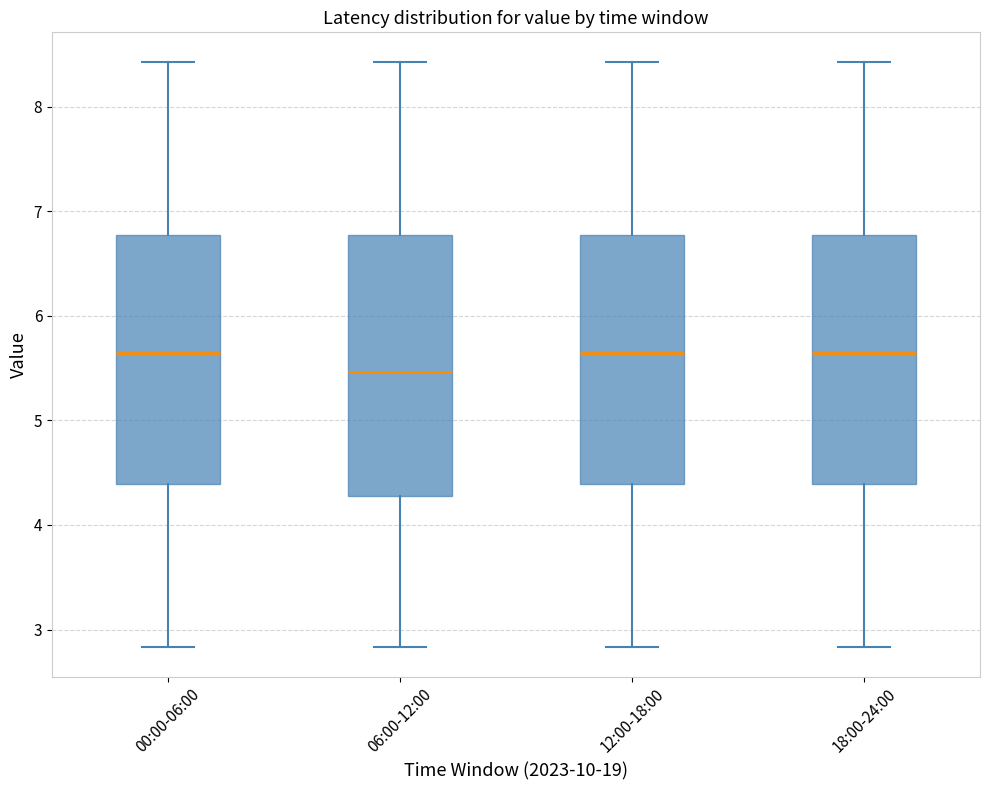

Comparing the boxes themselves (not the whiskers), which one is the tallest?

06:00-12:00